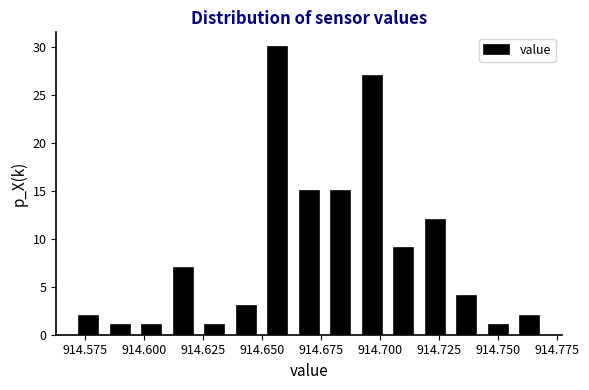

Read against the x-axis, roughly where is the centre of the tallest bar?

914.655